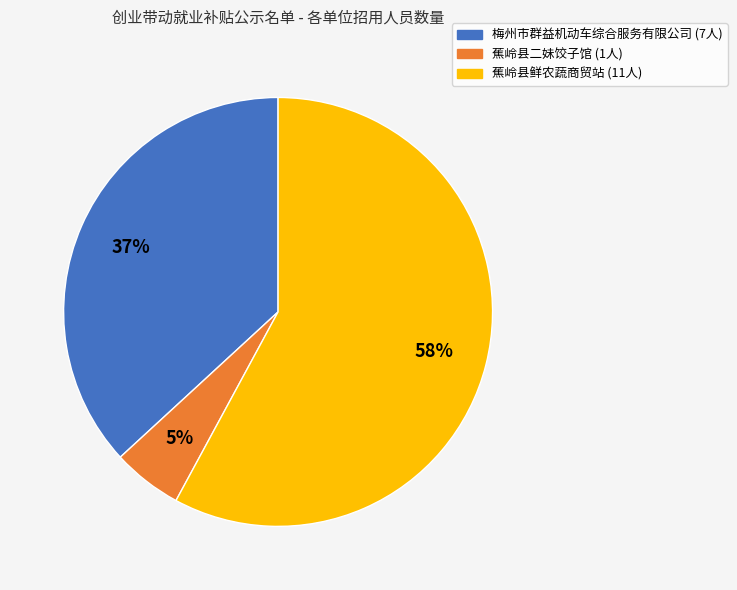

Which has a higher value, 梅州市群益机动车综合服务有限公司 or 蕉岭县鲜农蔬商贸站?

蕉岭县鲜农蔬商贸站